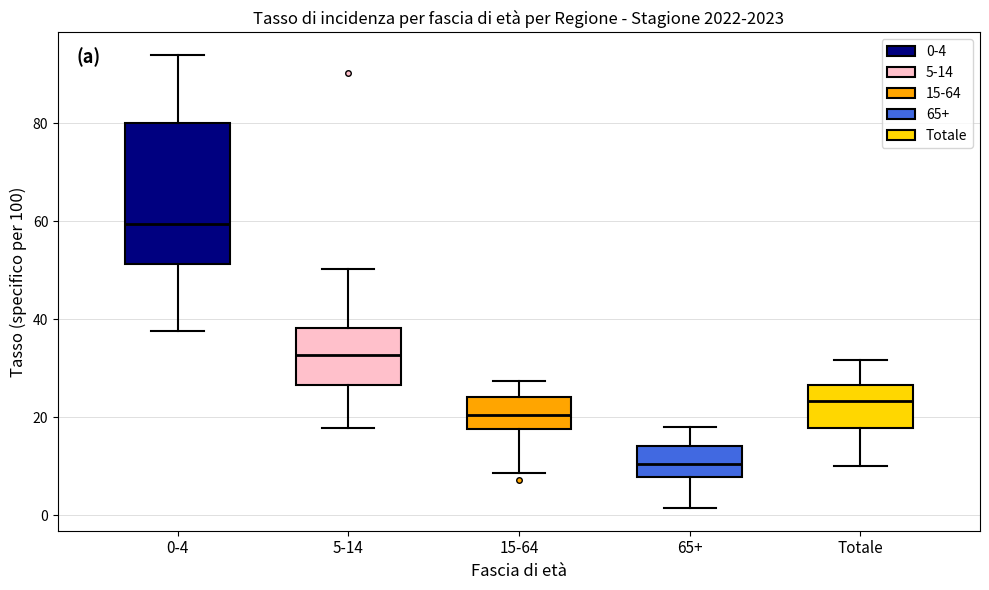

Reading left to right, read every box against the y-axis: the position of its median line, the range the box covers, and the ends of its whiskers. The values are not printed on the chart, so give them approximately, as read against the axis.

0-4: median 60, box 52 to 80, whiskers 38 to 94
5-14: median 32, box 26 to 38, whiskers 18 to 50
15-64: median 20, box 18 to 24, whiskers 8 to 28
65+: median 10, box 8 to 14, whiskers 2 to 18
Totale: median 24, box 18 to 26, whiskers 10 to 32